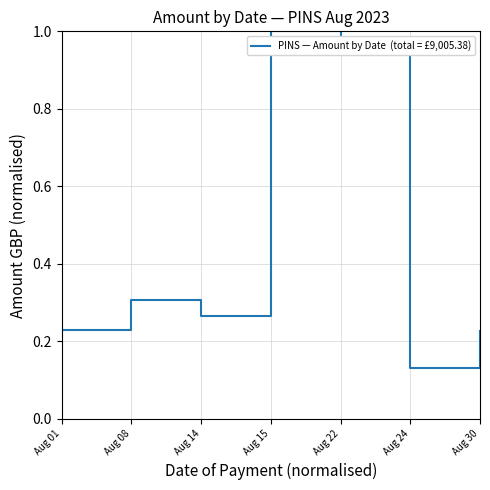

At which label is the value closest to 0?

Aug 24